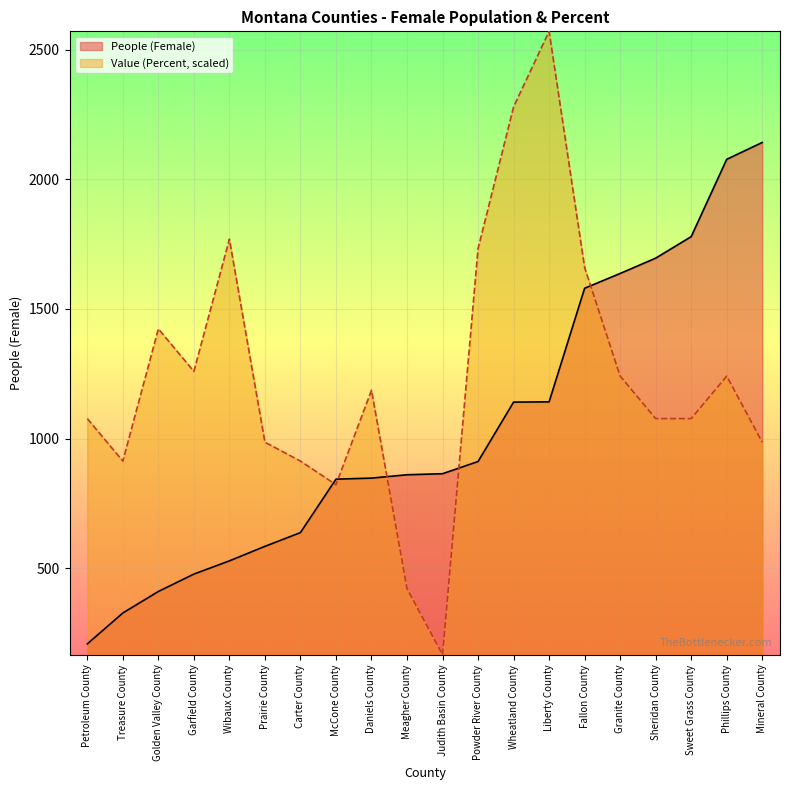

Which series has the widest spread of values?

Value (Percent, scaled)